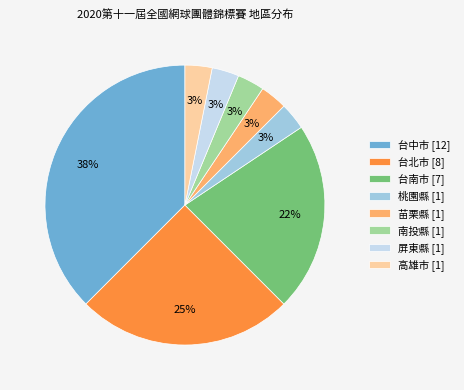

To the nearest percent, what portion does 桃園縣 represent?

3%